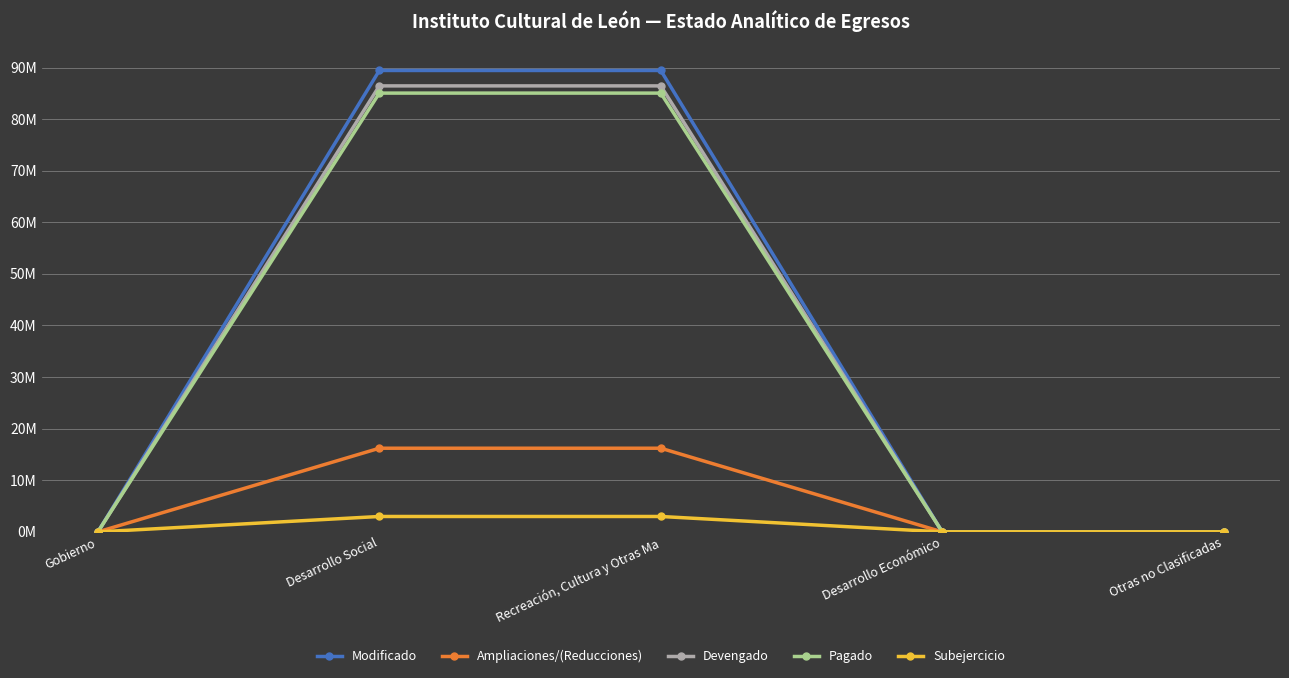

Reading left to right, extract all data points from this chart.

Modificado: 0.0	89423345.3	89423345.3	0.0	0.0
Ampliaciones/(Reducciones): 0.0	16214914.3	16214914.3	0.0	0.0
Devengado: 0.0	86436064.9	86436064.9	0.0	0.0
Pagado: 0.0	85038080.7	85038080.7	0.0	0.0
Subejercicio: 0.0	2987280.4	2987280.4	0.0	0.0